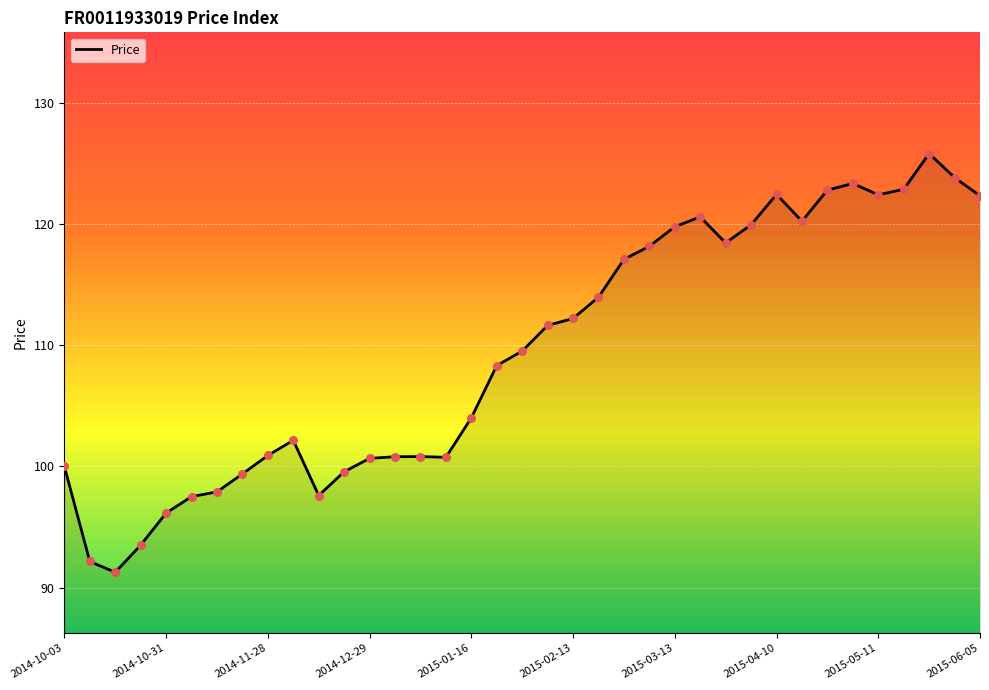

Between 2014-12-29 and 2014-10-03, which is larger?

2014-12-29